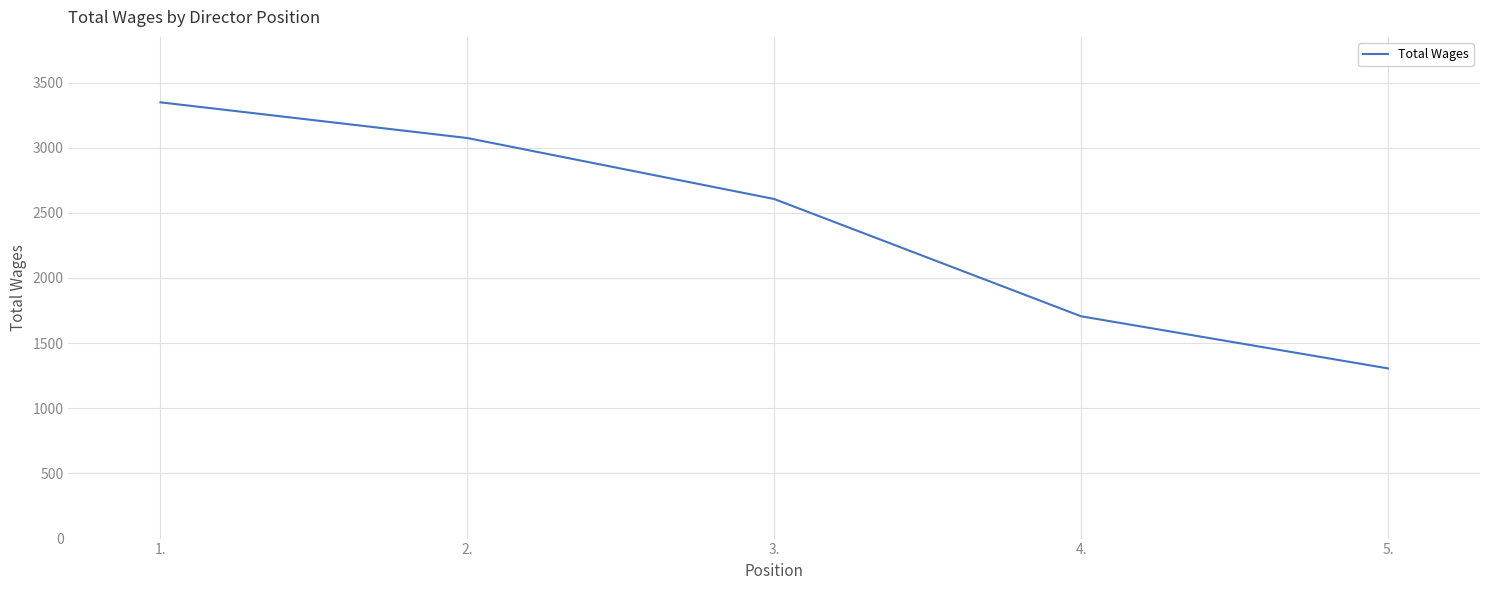

What is the sum of the values at 5. and 1.?

4654